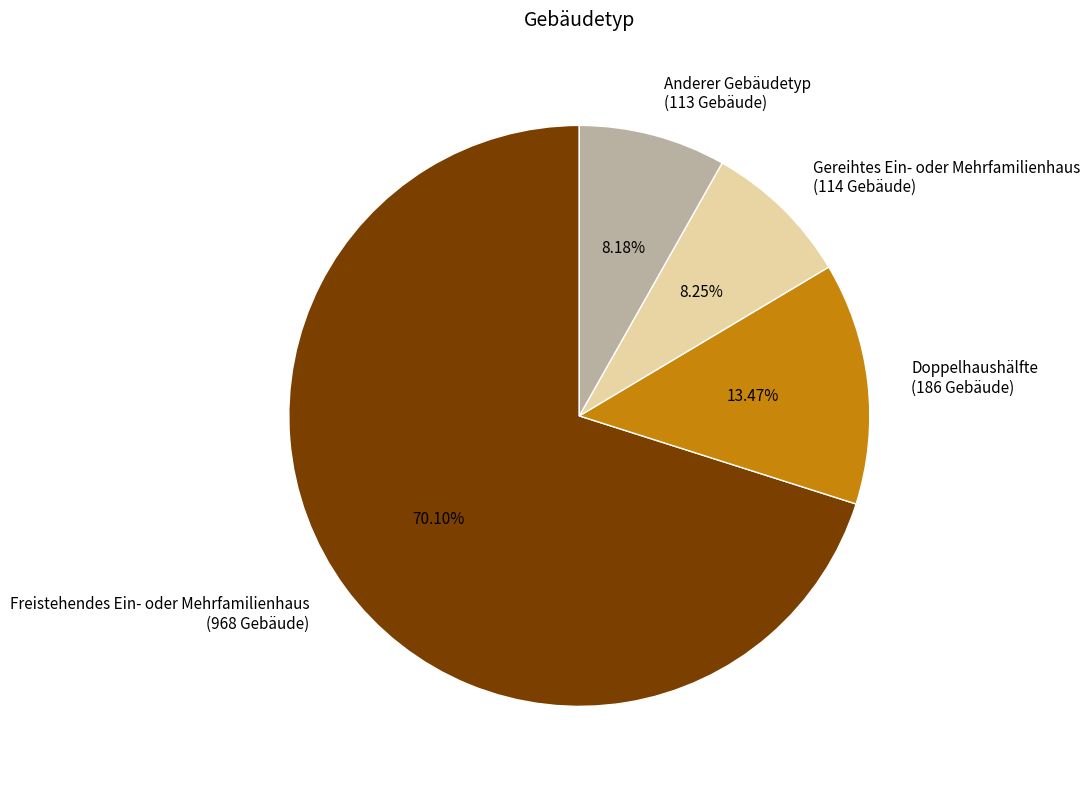

What is the total percentage of Freistehendes Ein- oder Mehrfamilienhaus and Doppelhaushälfte?

83.6%